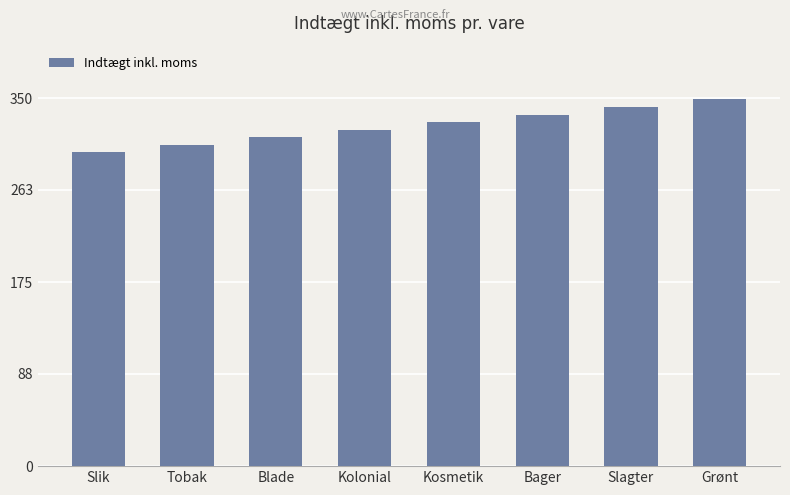

Reading left to right, what are all the values shown in this chart?

298.5	305.7	312.9	320.1	327.3	334.5	341.7	348.9